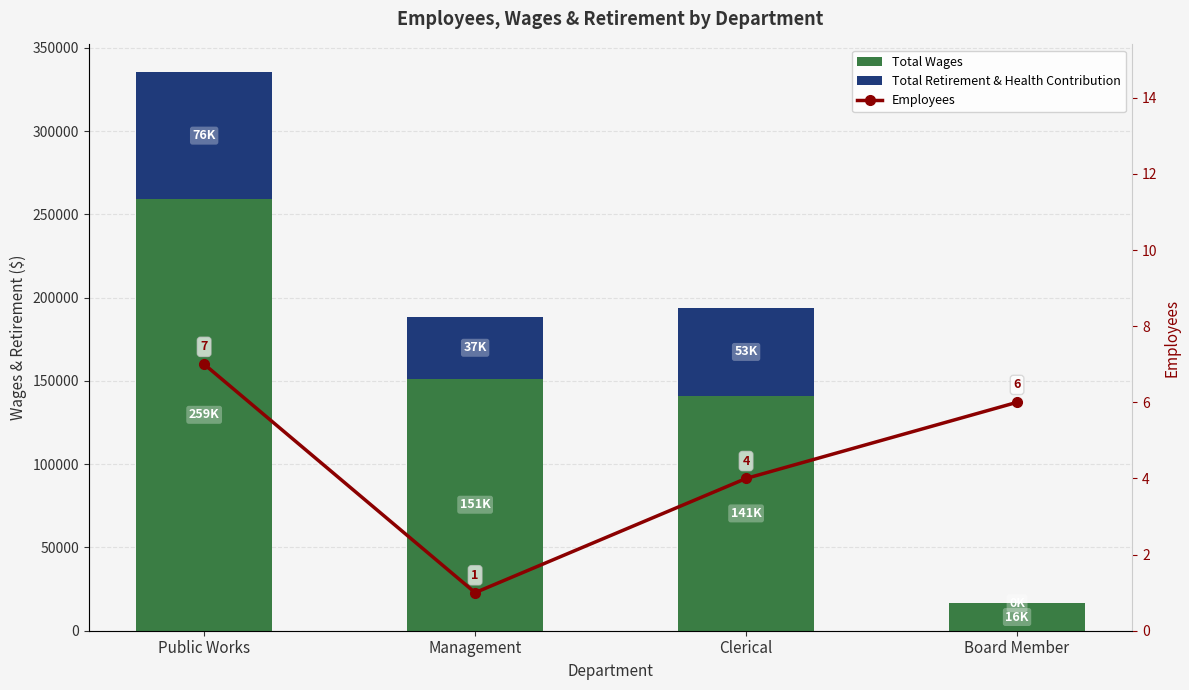

How many values in the Employees series are below 6?

2